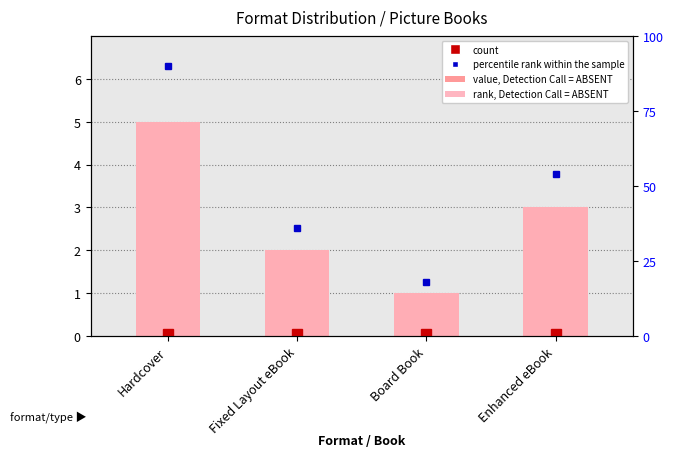

How many categories are shown in the chart?

4